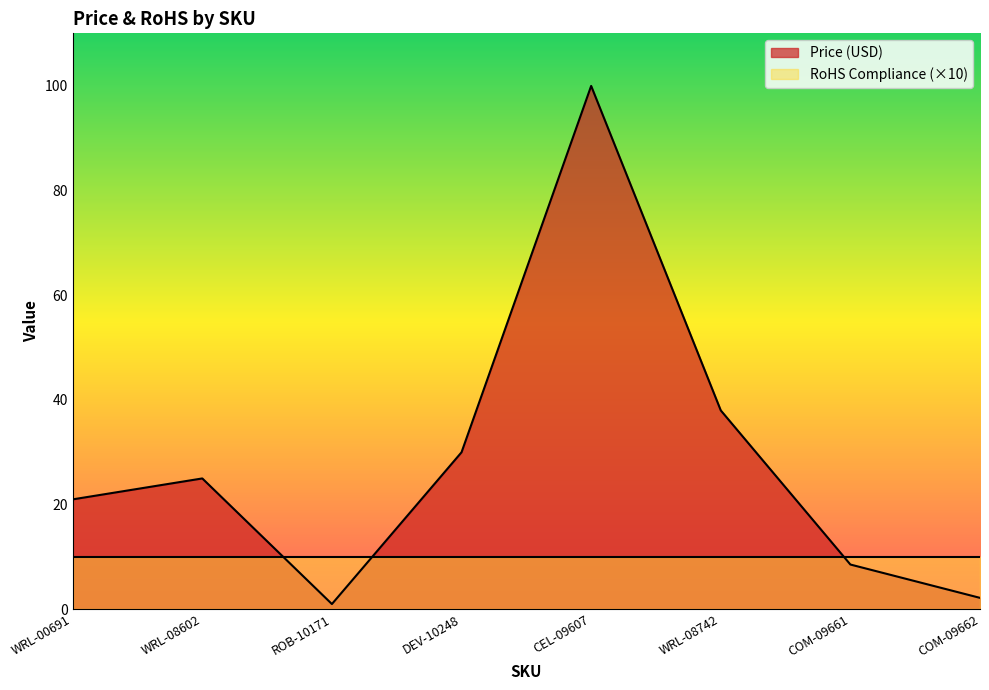

What is the label of the 1st point from the right?

COM-09662